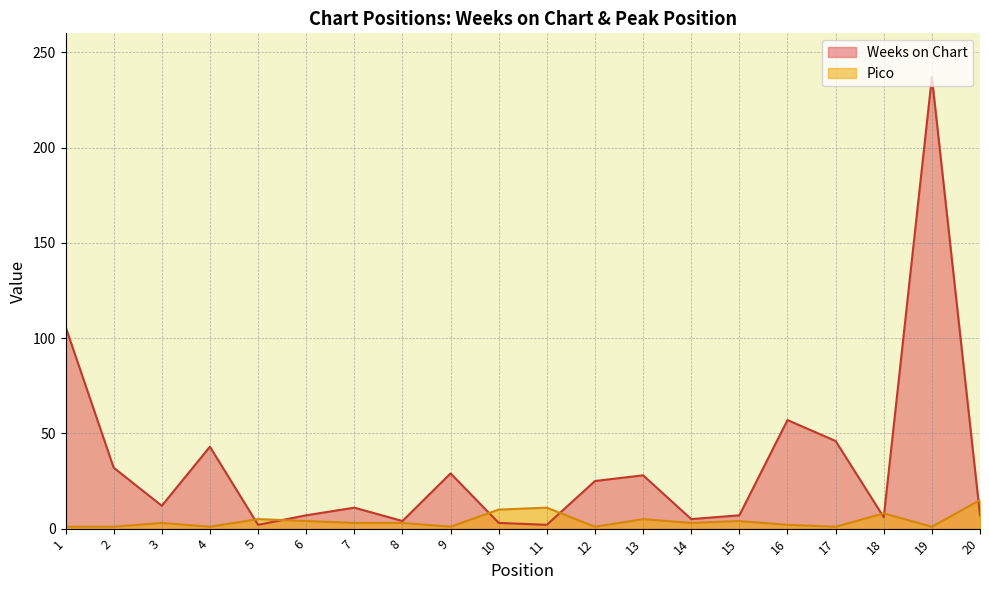

Which series changed the most between 9 and 14?

Weeks on Chart